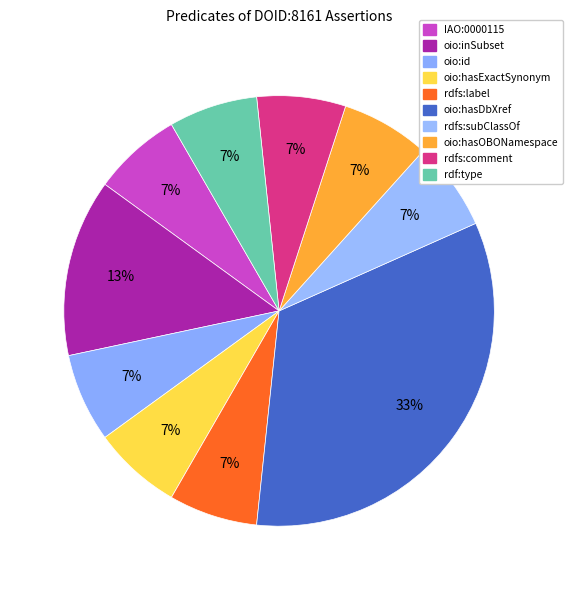

Count the number of slices in the pie.

10